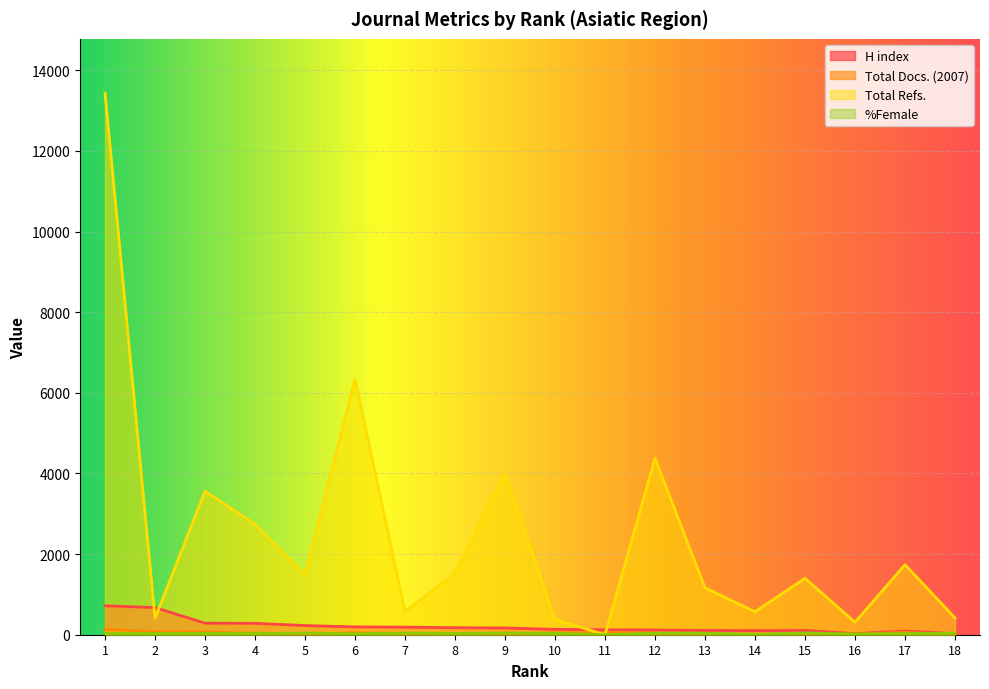

Is the value of Total Refs. at 9 greater than the value of H index at 10?

Yes